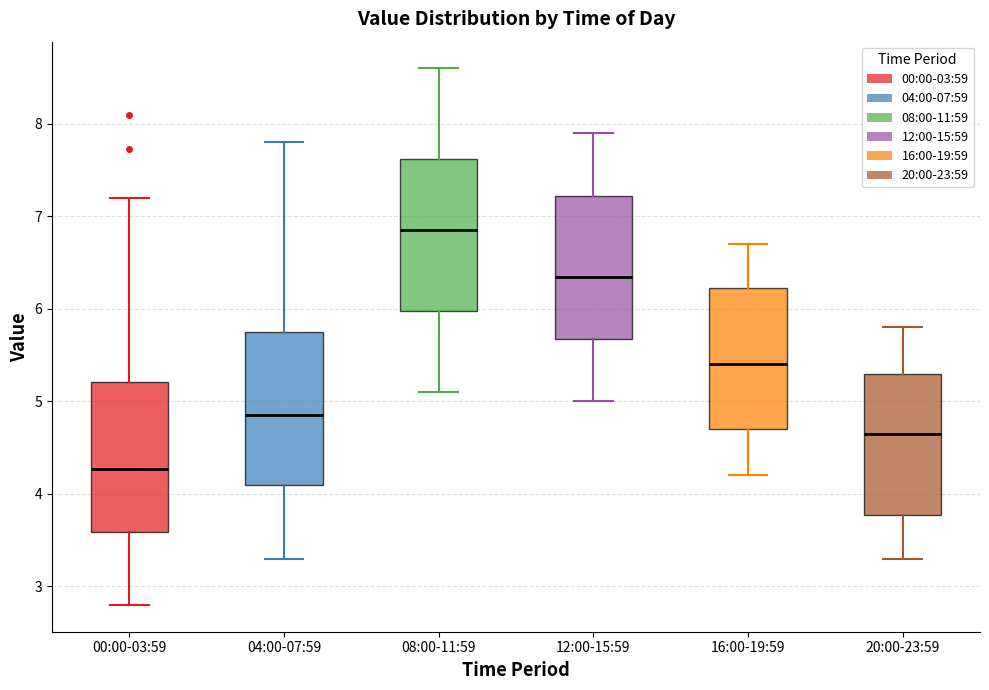

Which box has the lowest median line?

00:00-03:59